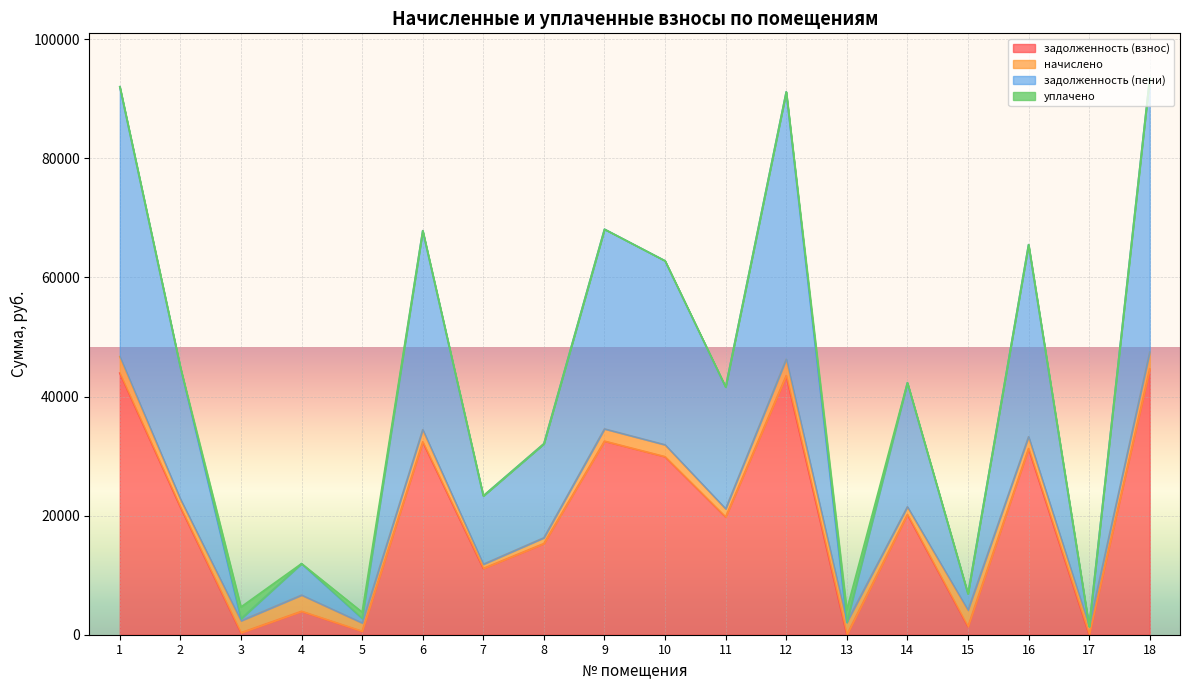

Which category has the lowest value in the задолженность (пени) series?

17